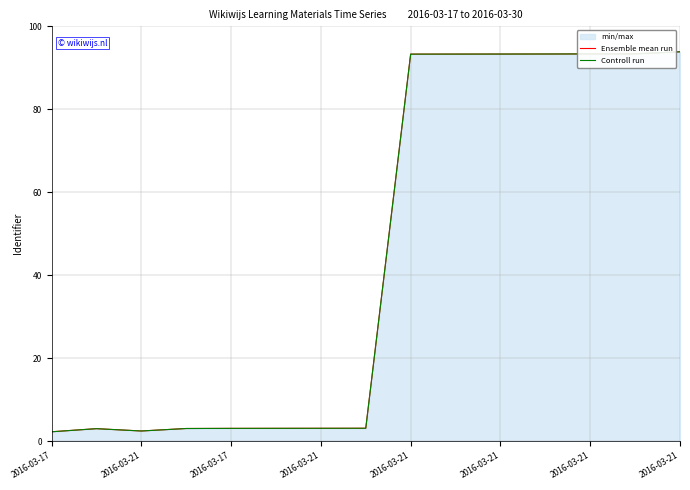

Is the value of Ensemble mean run at 2016-03-21 greater than the value of Controll run at 2016-03-21?

No